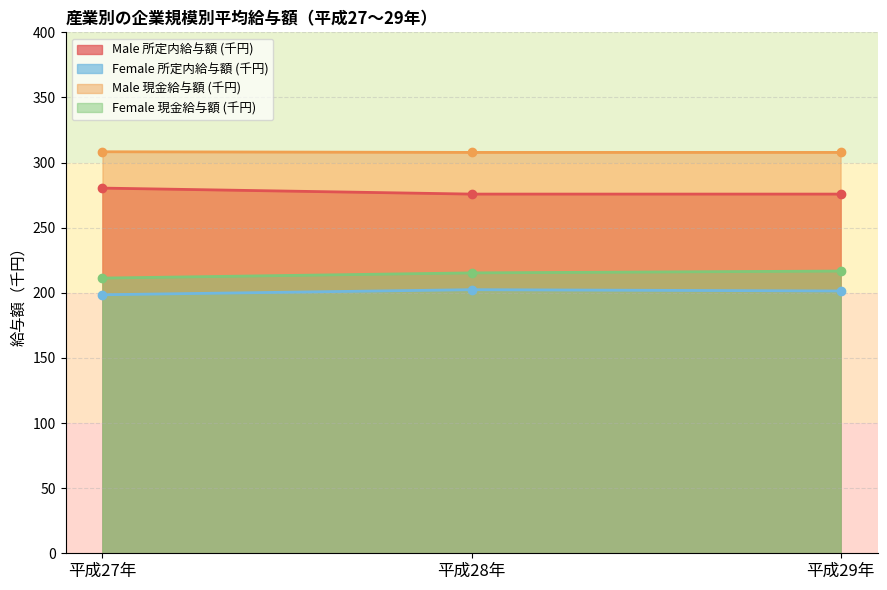

Reading right to left, what are all the values shown in this chart?

Male 所定内給与額 (千円): 307.8	307.8	308.3
Female 所定内給与額 (千円): 201.4	202.4	198.5
Male 現金給与額 (千円): 275.8	275.8	280.4
Female 現金給与額 (千円): 216.7	215.3	211.3